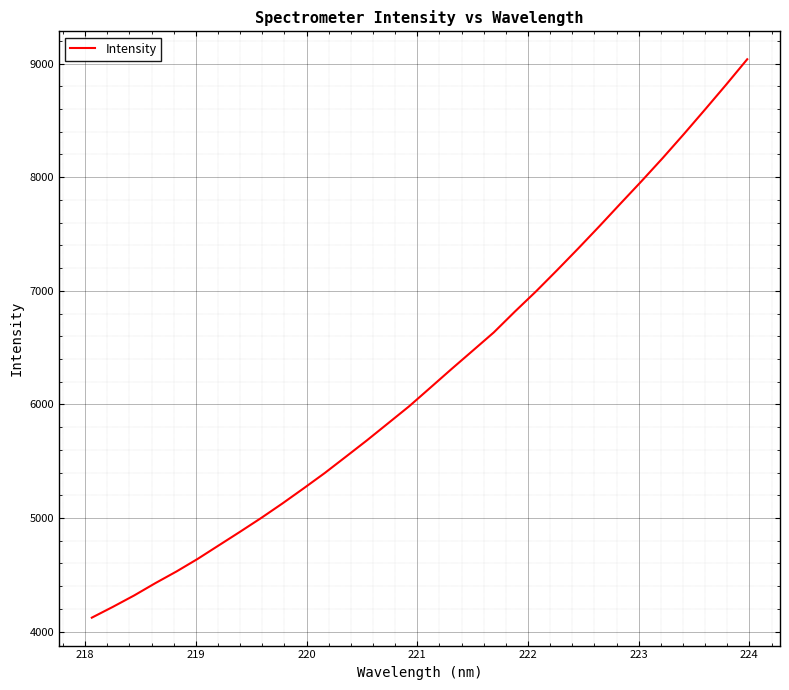

What is the maximum value shown in the chart?

9038.4